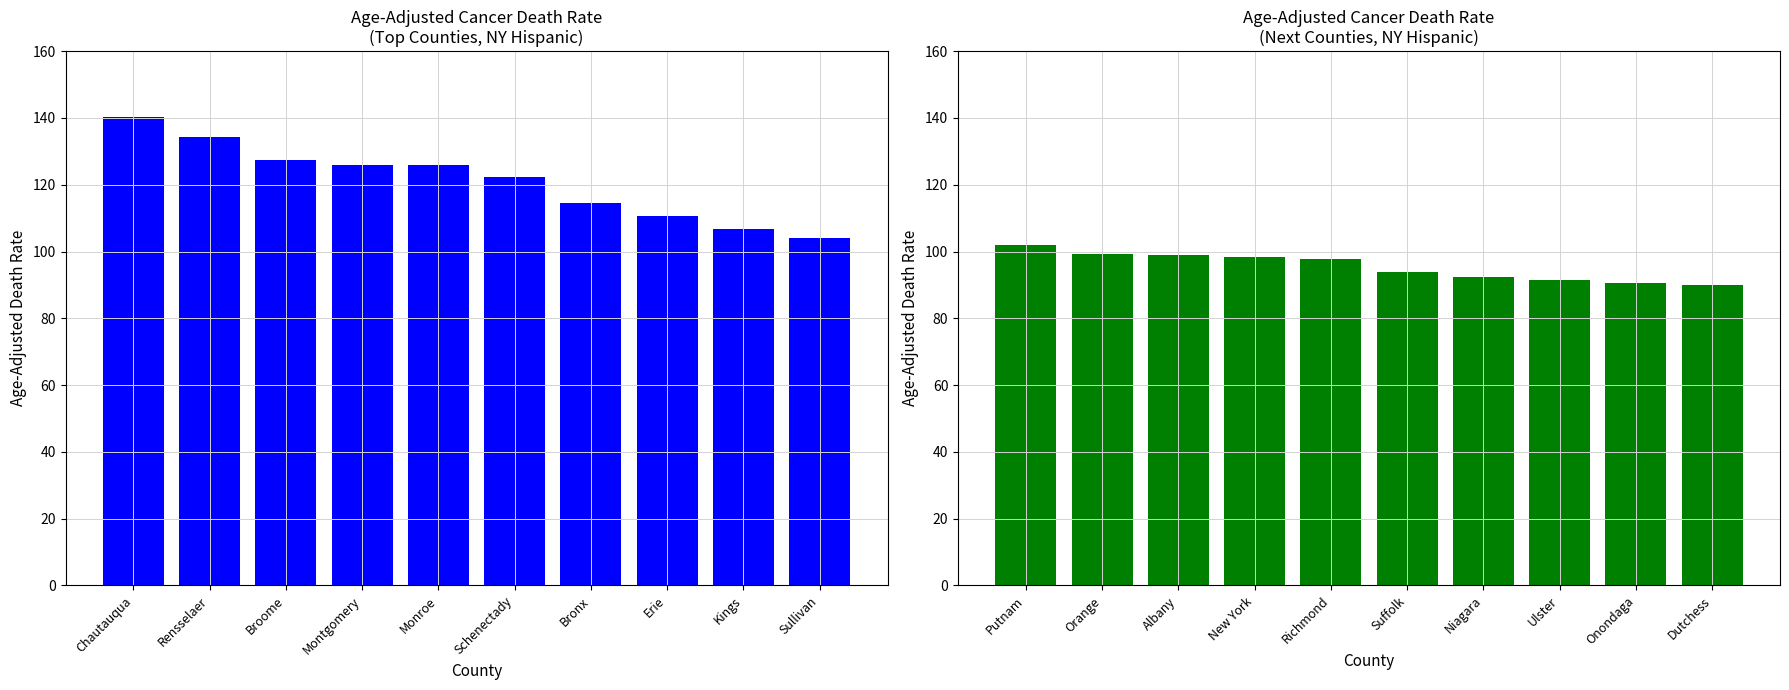

What is the smallest value displayed?

89.9